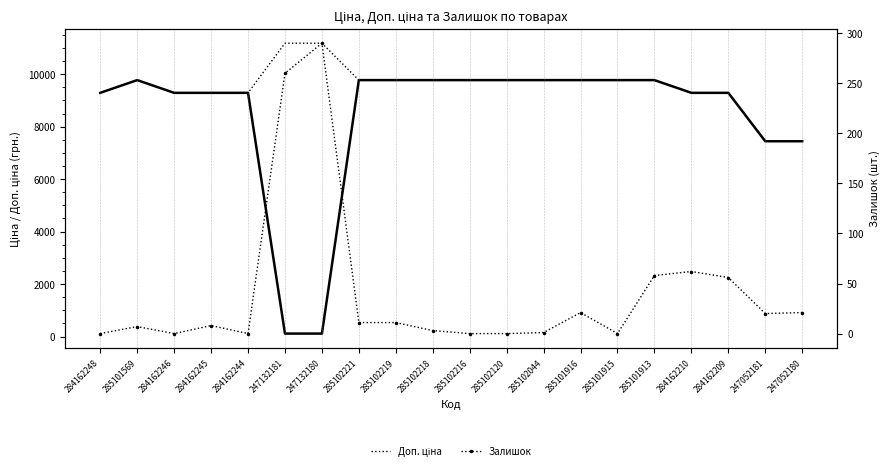

Reading left to right, list all the values displayed in this chart.

Ціна: 284162248=9290.5	285101569=9775.5	284162246=9290.5	284162245=9290.5	284162244=9290.5	247132181=111.8	247132180=111.8	285102221=9775.5	285102219=9775.5	285102218=9775.5	285102216=9775.5	285102120=9775.5	285102044=9775.5	285101916=9775.5	285101915=9775.5	285101913=9775.5	284162210=9290.5	284162209=9290.5	247052181=7444.6	247052180=7444.6
Доп. ціна: 284162248=9290.5	285101569=9775.5	284162246=9290.5	284162245=9290.5	284162244=9290.5	247132181=11182.0	247132180=11182.0	285102221=9775.5	285102219=9775.5	285102218=9775.5	285102216=9775.5	285102120=9775.5	285102044=9775.5	285101916=9775.5	285101915=9775.5	285101913=9775.5	284162210=9290.5	284162209=9290.5	247052181=7444.6	247052180=7444.6
Залишок: 284162248=0.0	285101569=7.0	284162246=0.0	284162245=8.0	284162244=0.0	247132181=260.0	247132180=290.0	285102221=11.0	285102219=11.0	285102218=3.0	285102216=0.0	285102120=0.0	285102044=1.0	285101916=21.0	285101915=0.0	285101913=58.0	284162210=62.0	284162209=56.0	247052181=20.0	247052180=21.0